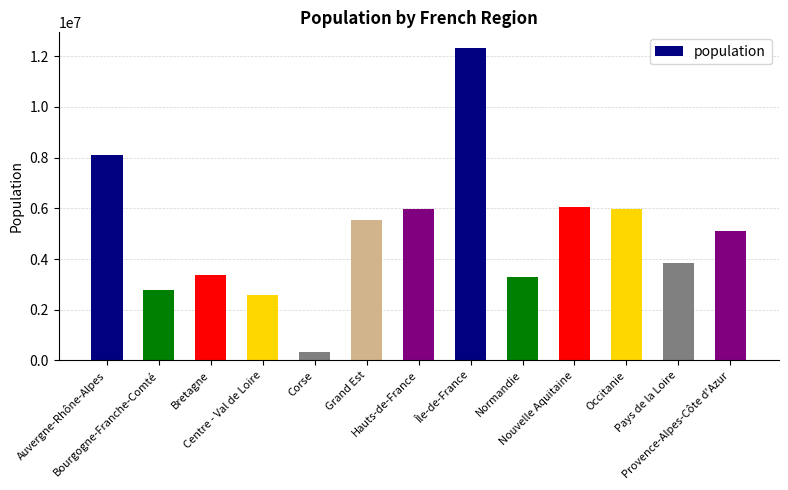

What is the label of the 12th bar from the left?

Pays de la Loire